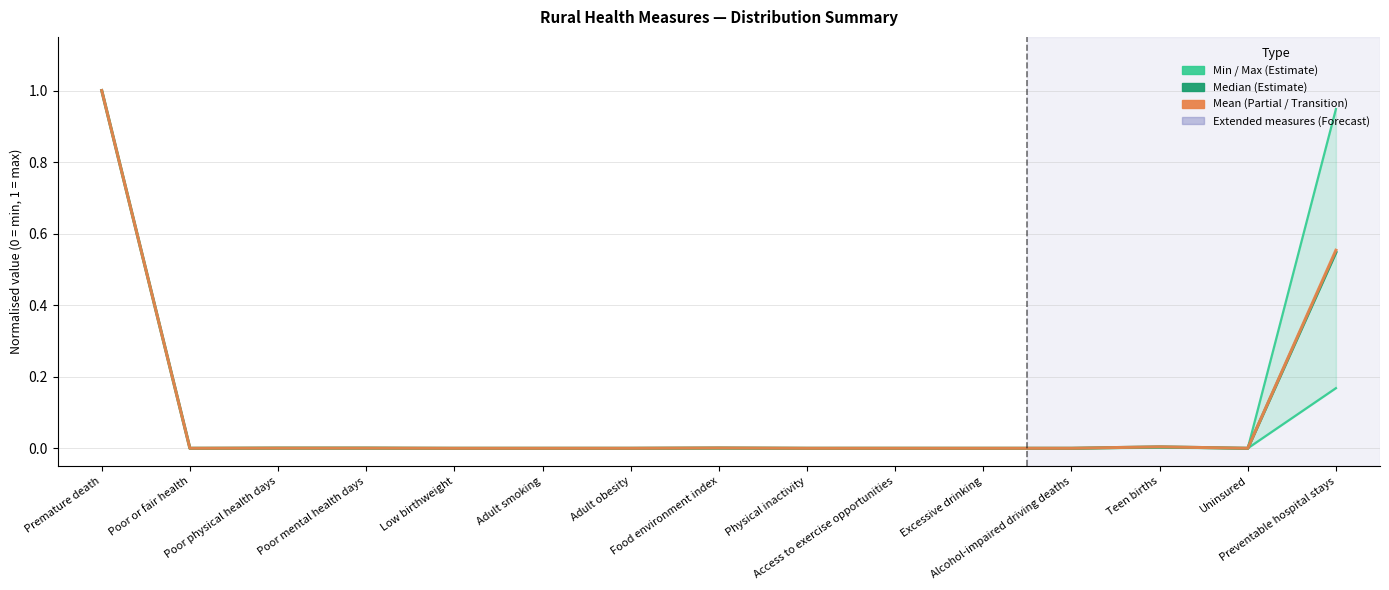

What is the difference between the highest and lowest values at Preventable hospital stays?

0.8